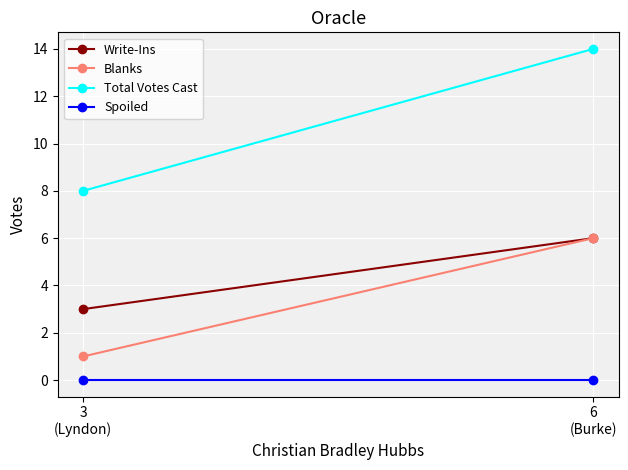

How many lines are shown in the chart?

4